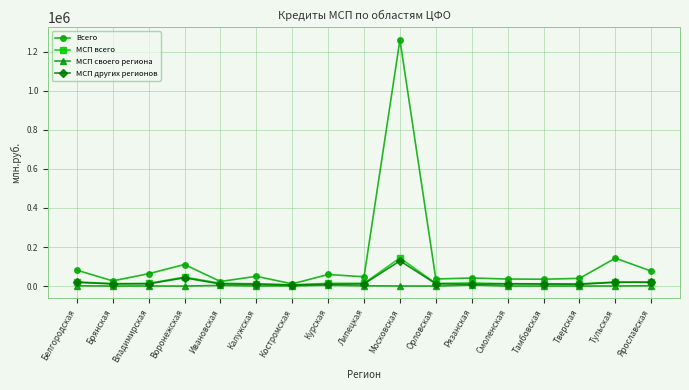

The value of МСП своего региона at Смоленская is 0. True or false?

True